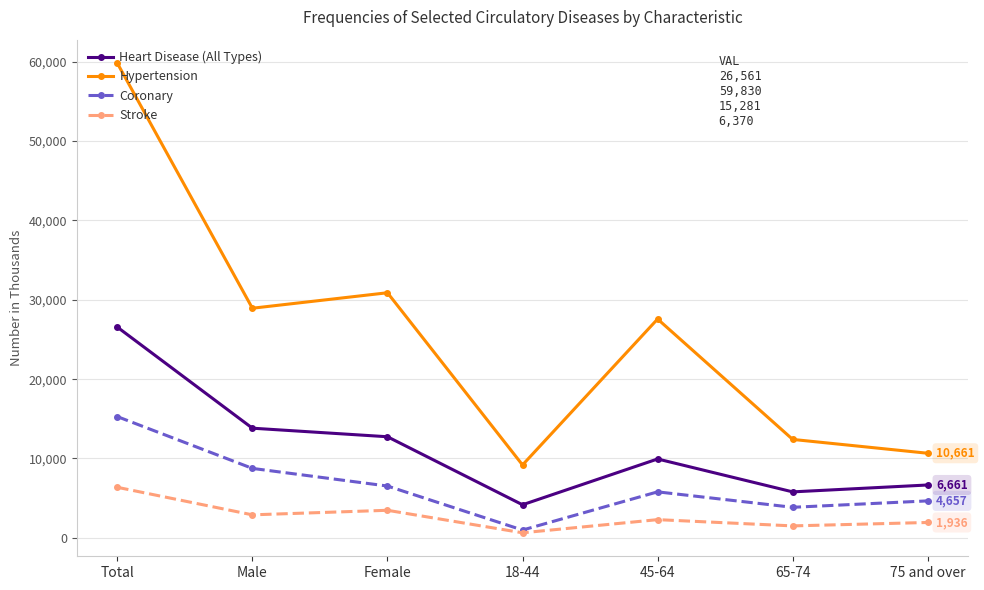

How many series are shown in this chart?

4